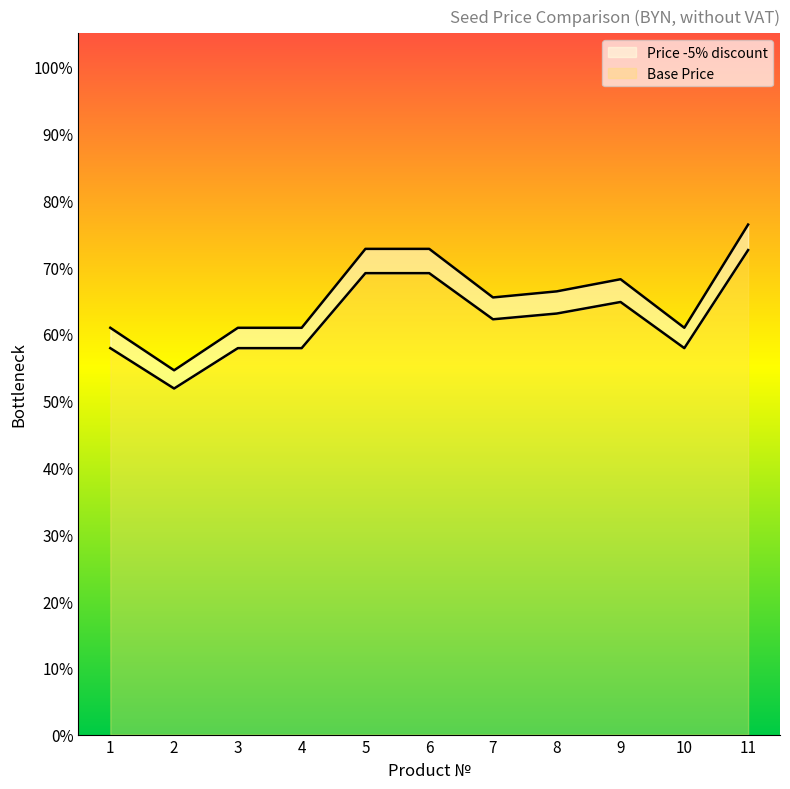

What is the sum of the Price -5% discount values at 6 and 11?

1.5